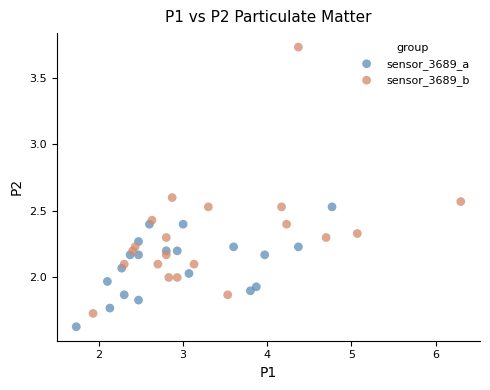

Which series has the widest spread of Y values?

sensor_3689_b